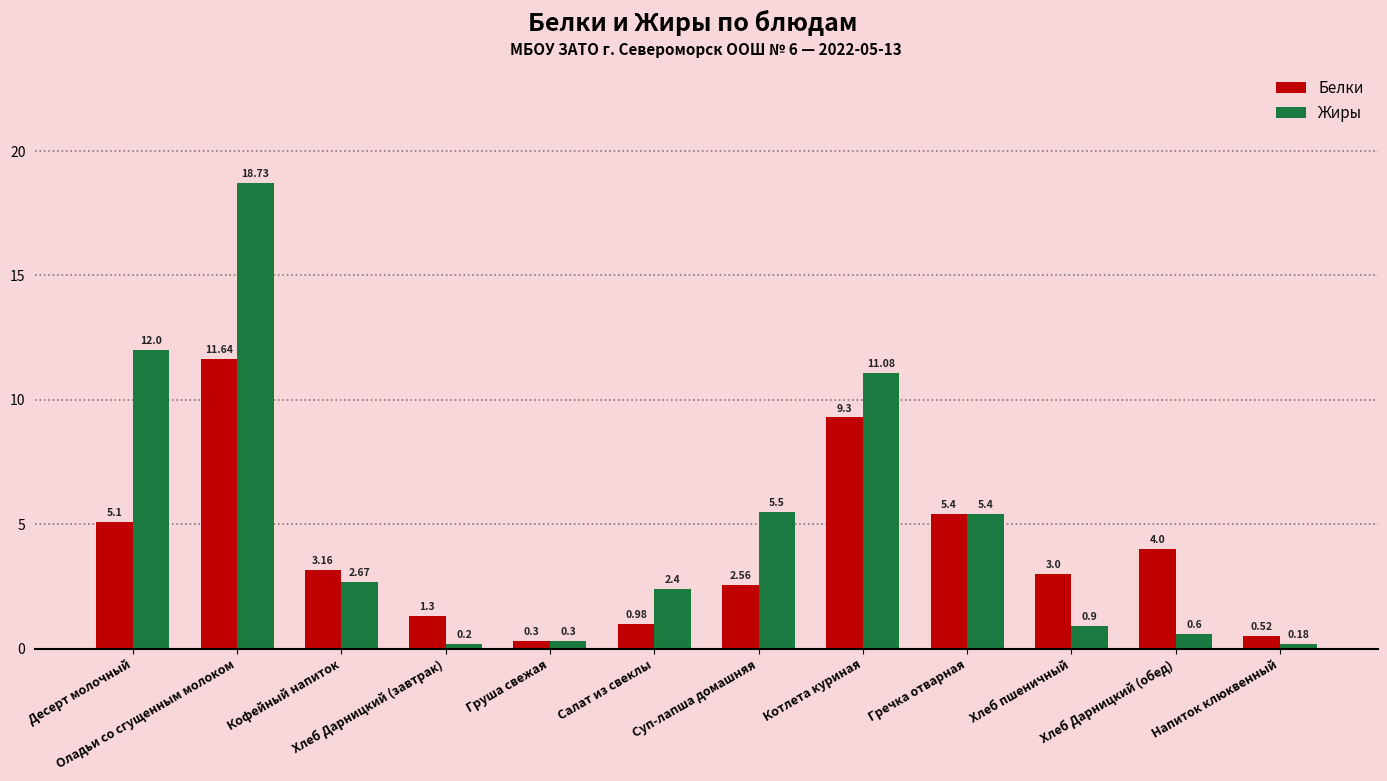

The value of Жиры at Суп-лапша домашняя is 1.3. True or false?

False